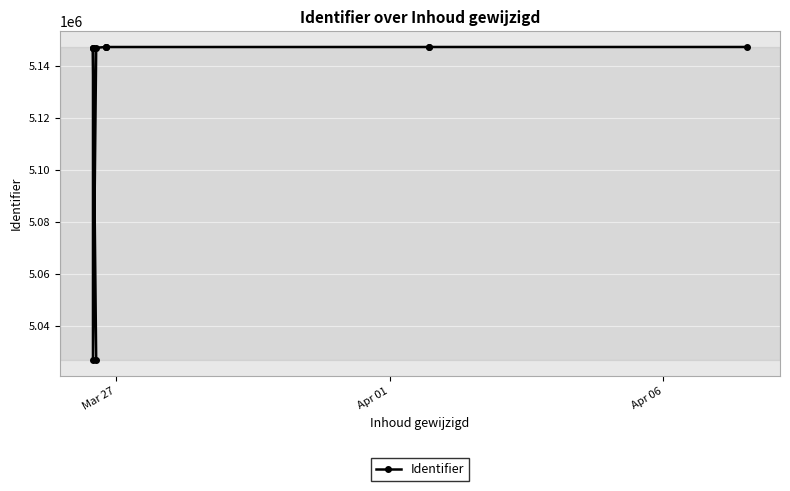

What position from the right is Apr 01?

11